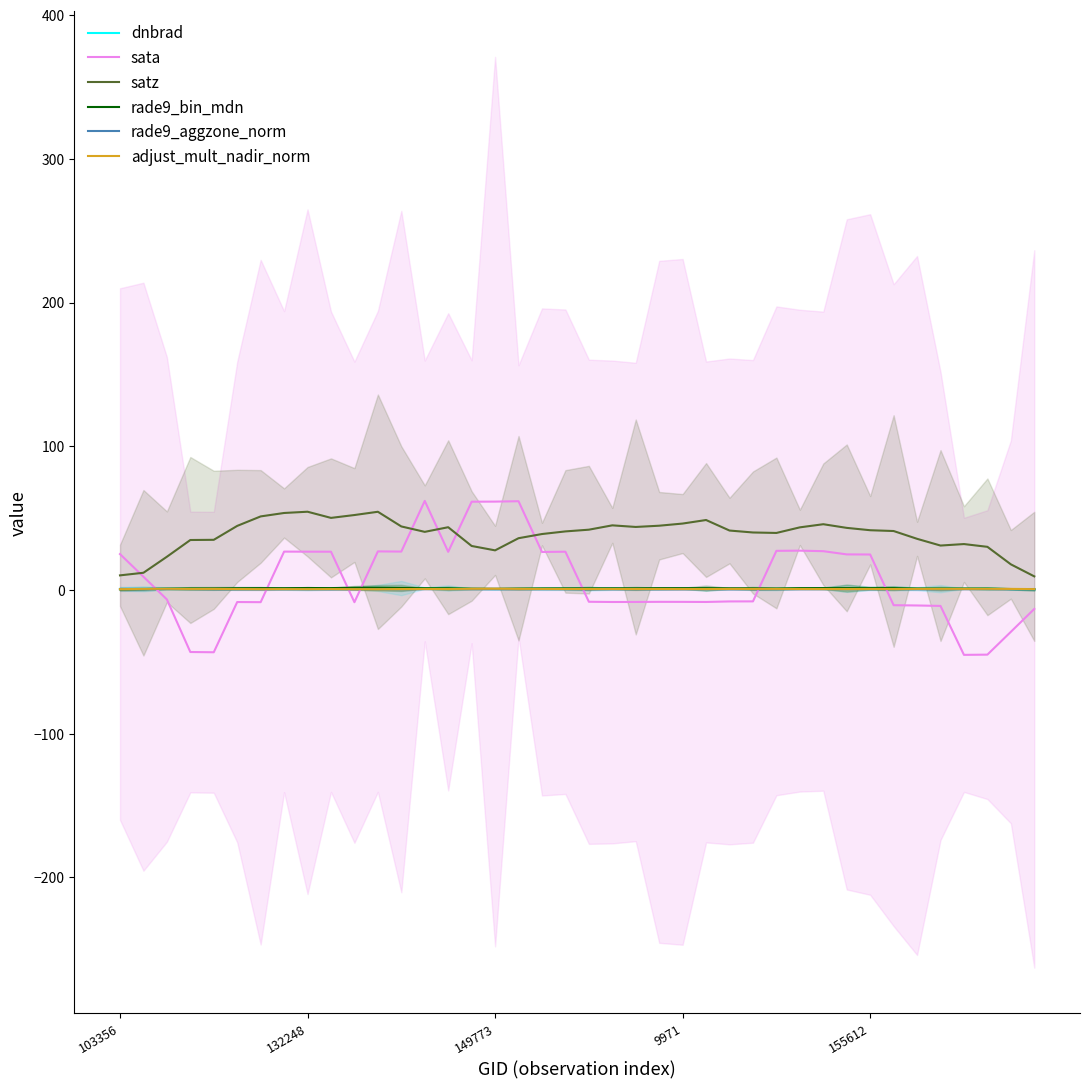

Is this an area chart (filled region under the line)?

No